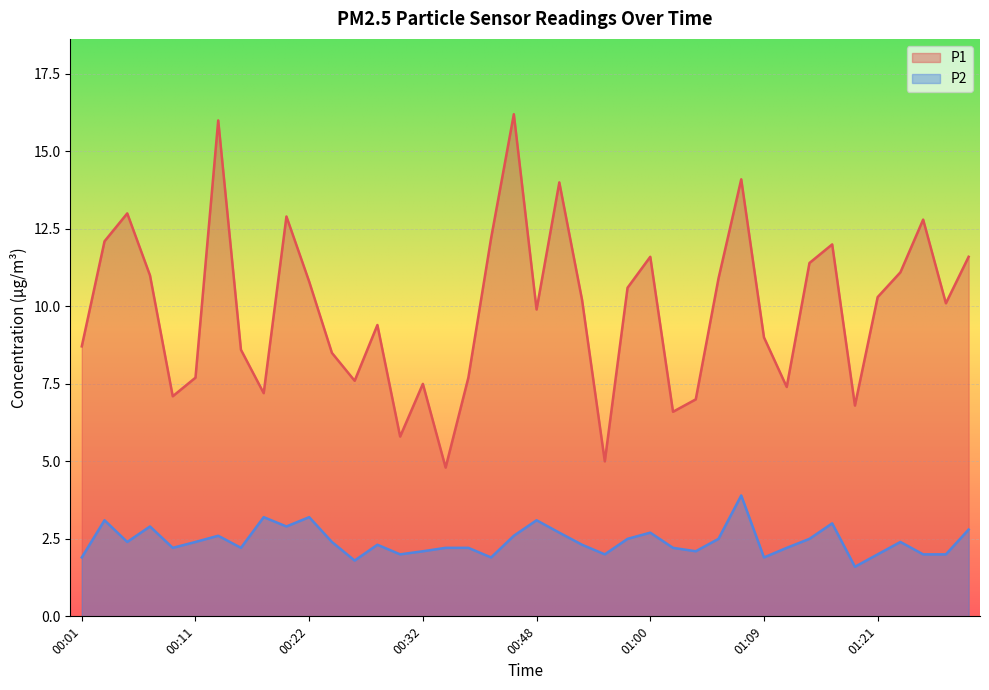

True or false: P2 and P1 cross at least once.

False